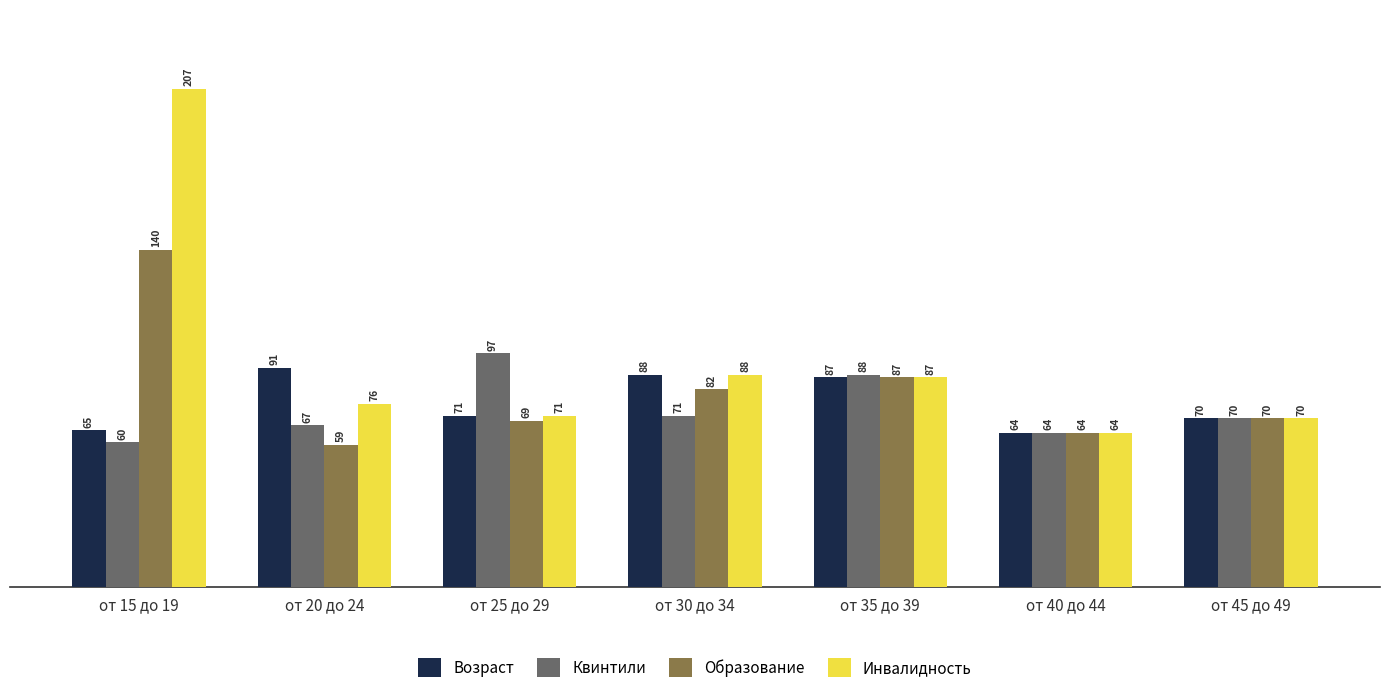

How many values in the Образование series are below 70?

3